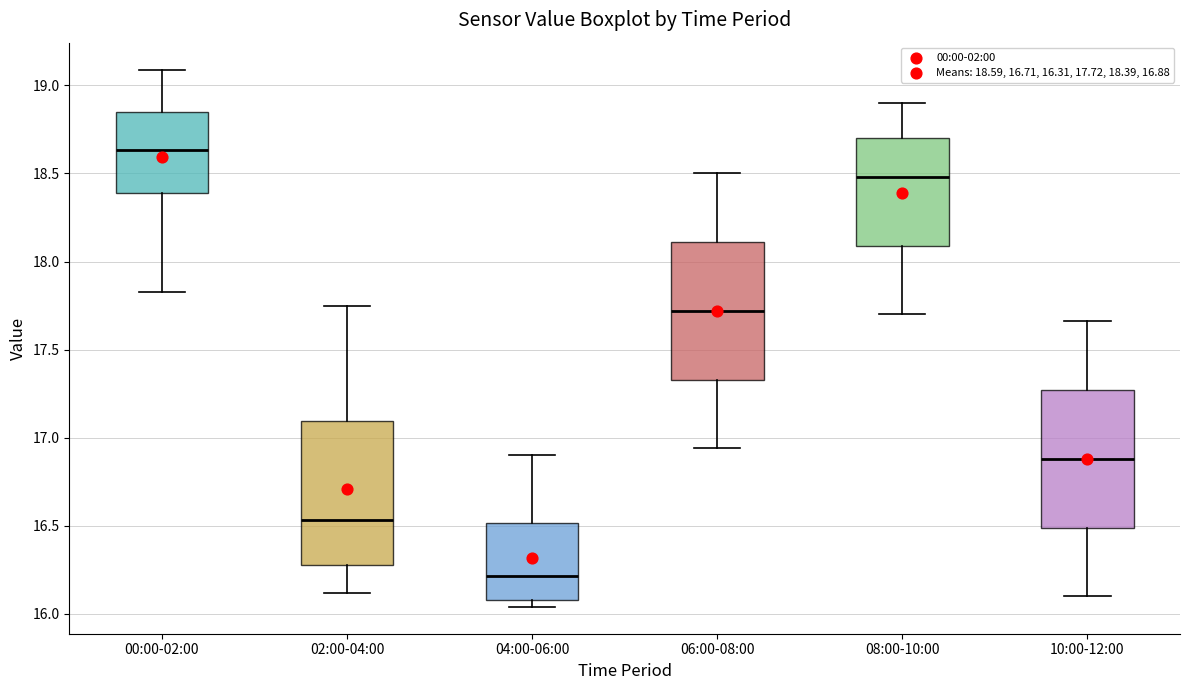

Where is the lower edge of the box for 06:00-08:00 on the y-axis? The values are not printed on the chart, so give them approximately, as read against the axis.

17.35